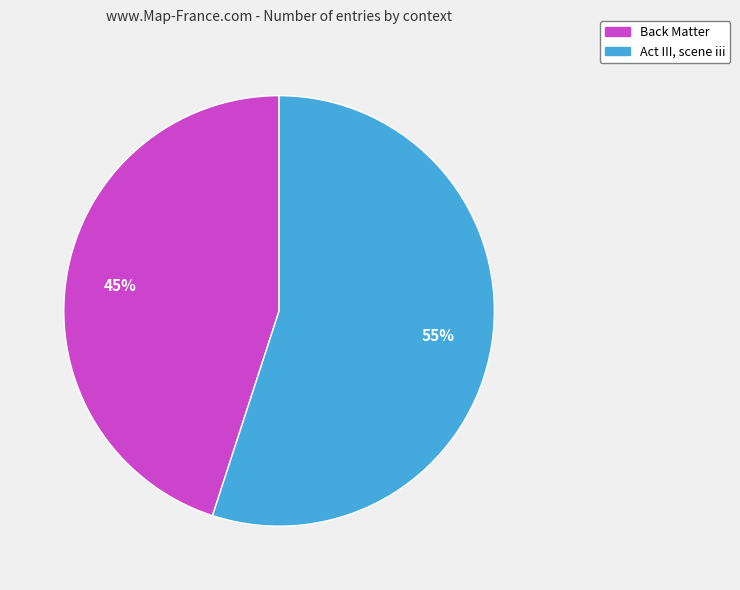

How many slices are in this pie chart?

2